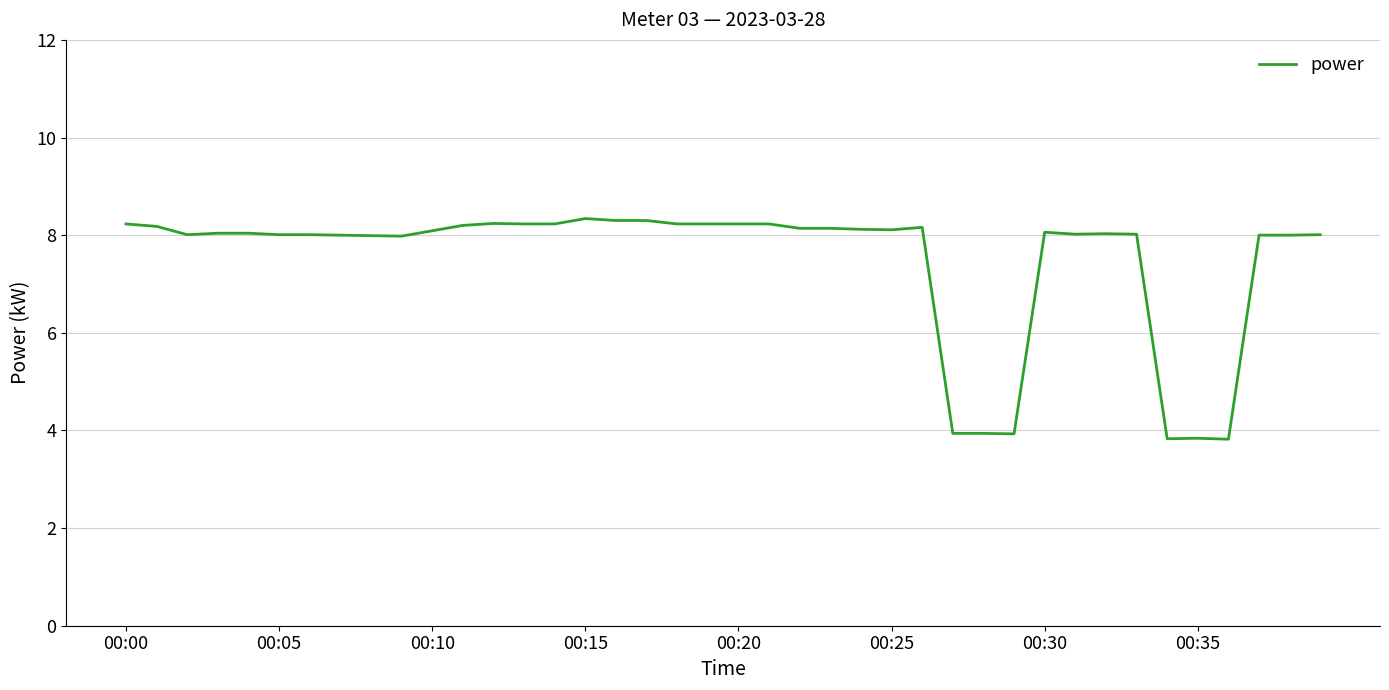

What is the maximum value shown in the chart?

8.3